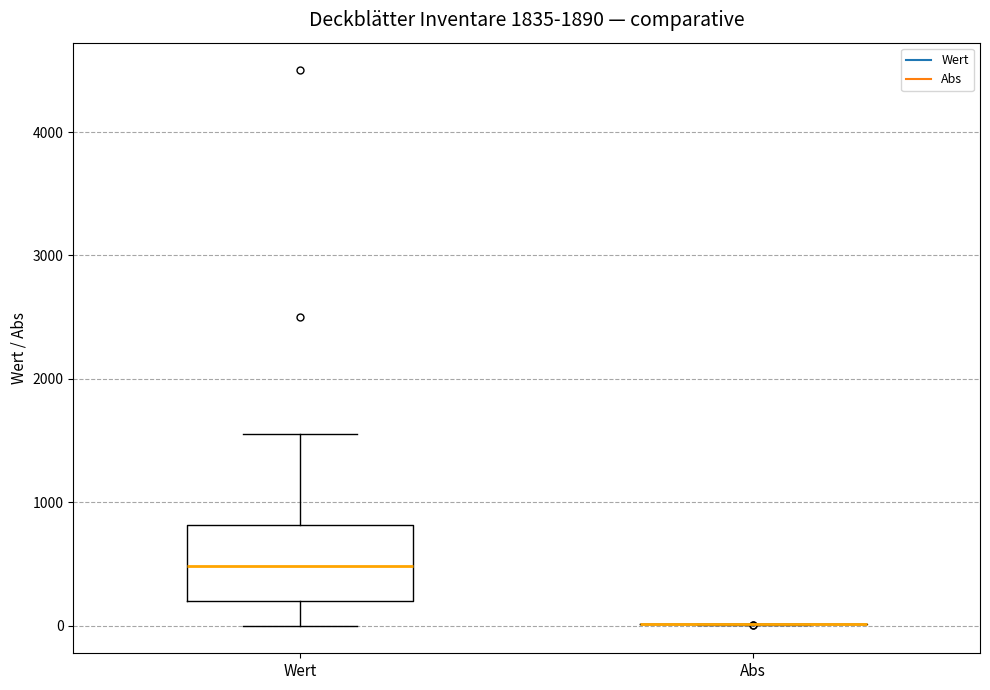

Reading left to right, transcribe this box plot: for each box, give where its median line is, the range the box spans, and where its two whiskers end, as read against the y-axis. The values are not printed on the chart, so give them approximately, as read against the axis.

Wert: median 500, box 200 to 800, whiskers 0 to 1600
Abs: box collapsed to a line at 0, whiskers 0 to 0